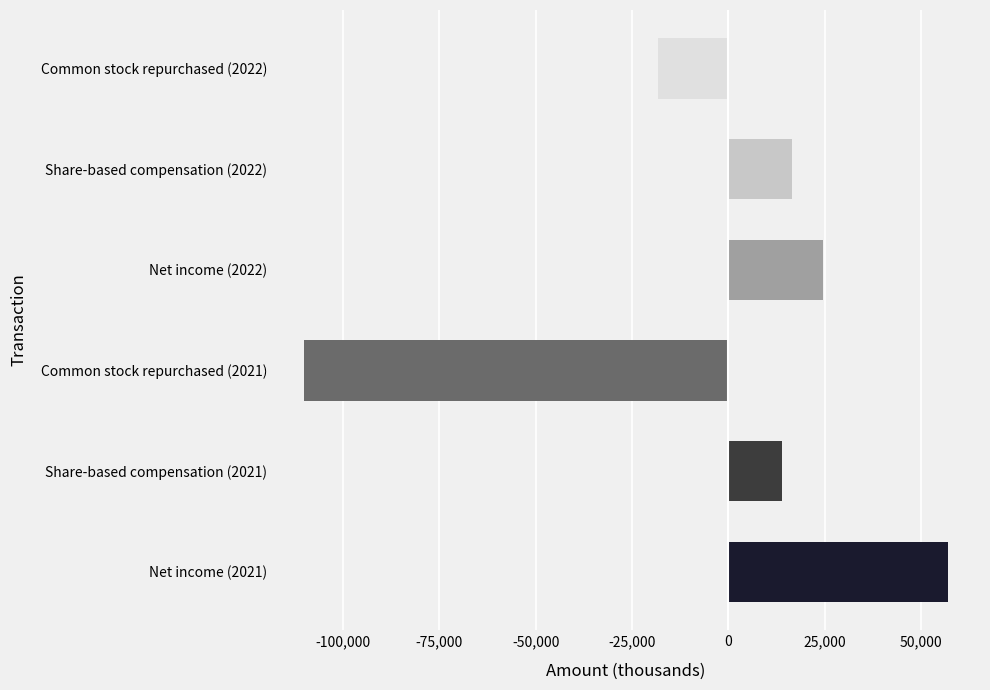

Which label corresponds to the smallest value in the chart?

Common stock repurchased (2021)